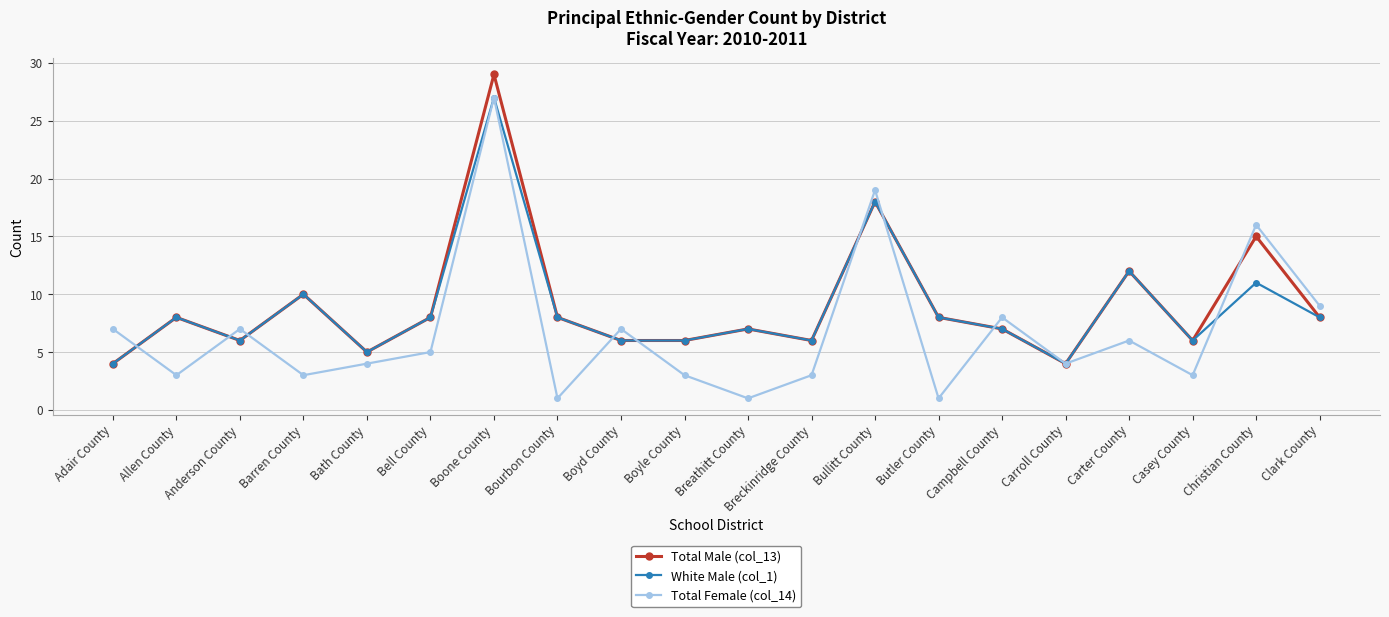

What is the difference between the maximum and minimum values in the Total Male (col_13) series?

25